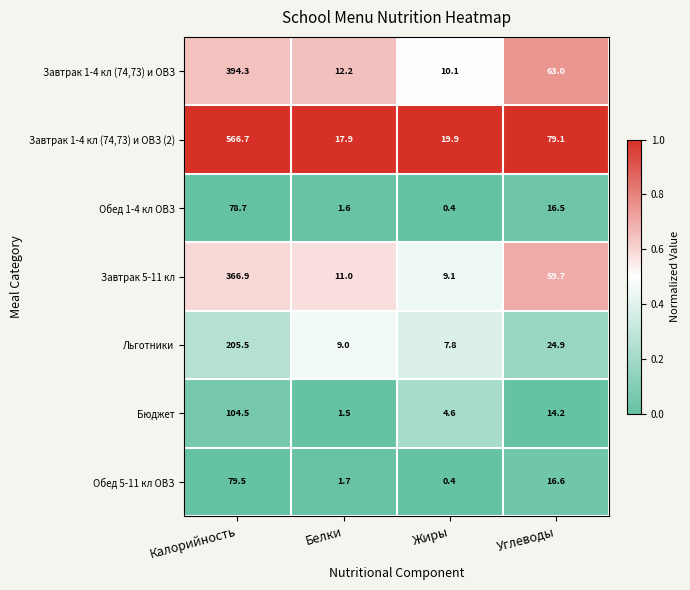

Is it true that Завтрак 5-11 кл equals 9.1 at Жиры?

True